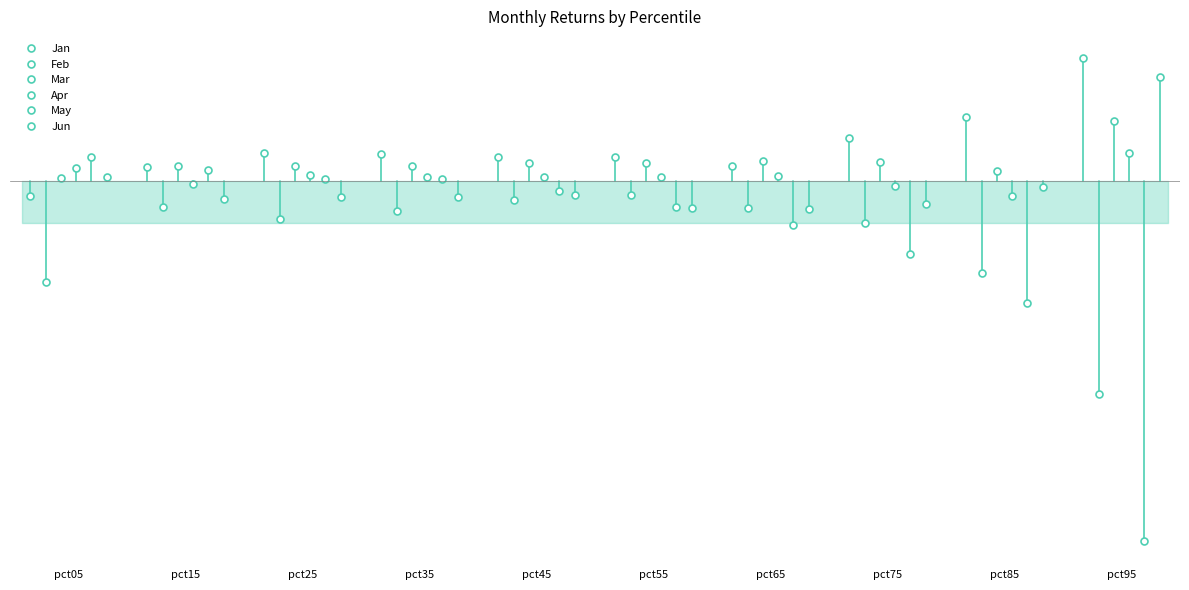

How many data points in Apr are less than 0?

3